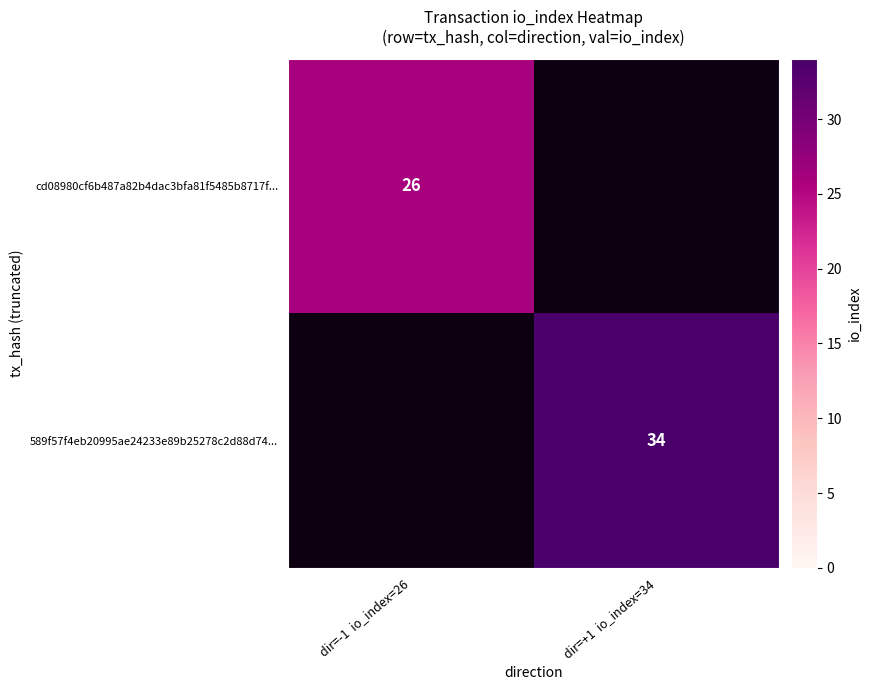

The value of cd08980cf6b487a82b4dac3bfa81f5485b8717f... at dir=-1  io_index=26 is 26. True or false?

True